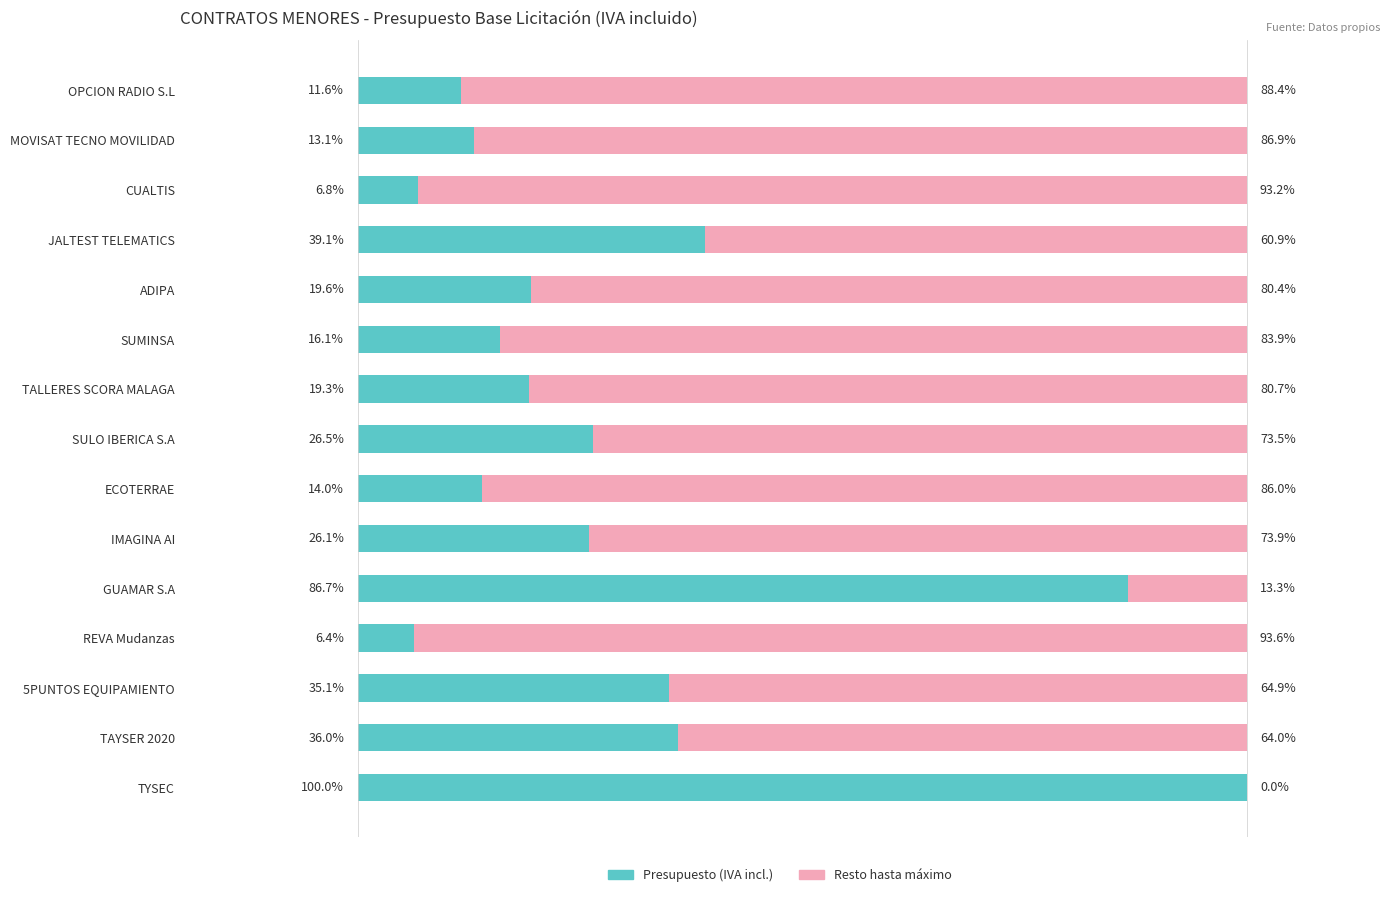

At which label does Presupuesto (IVA incl.) reach its peak?

TYSEC